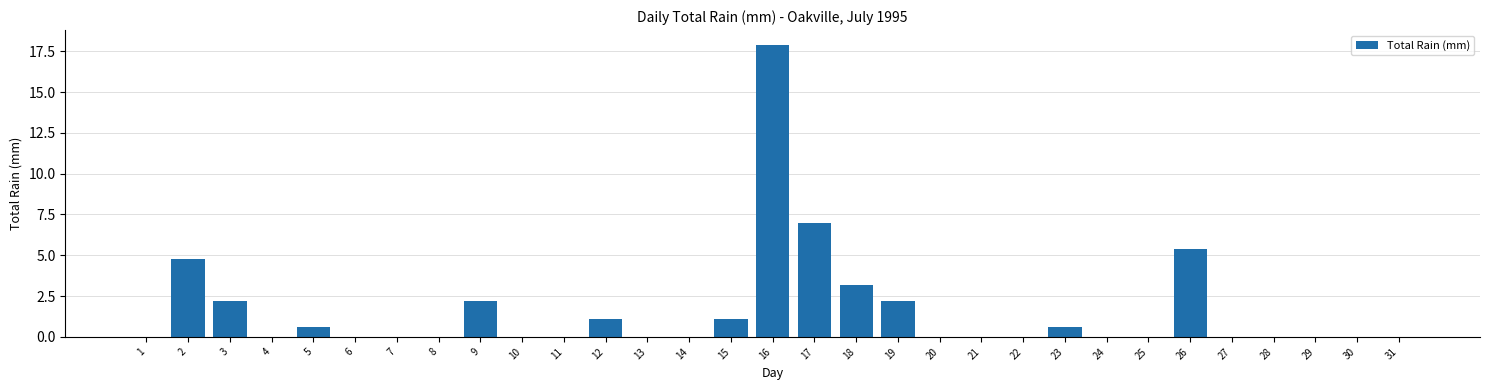

At which label is the value closest to 8?

17